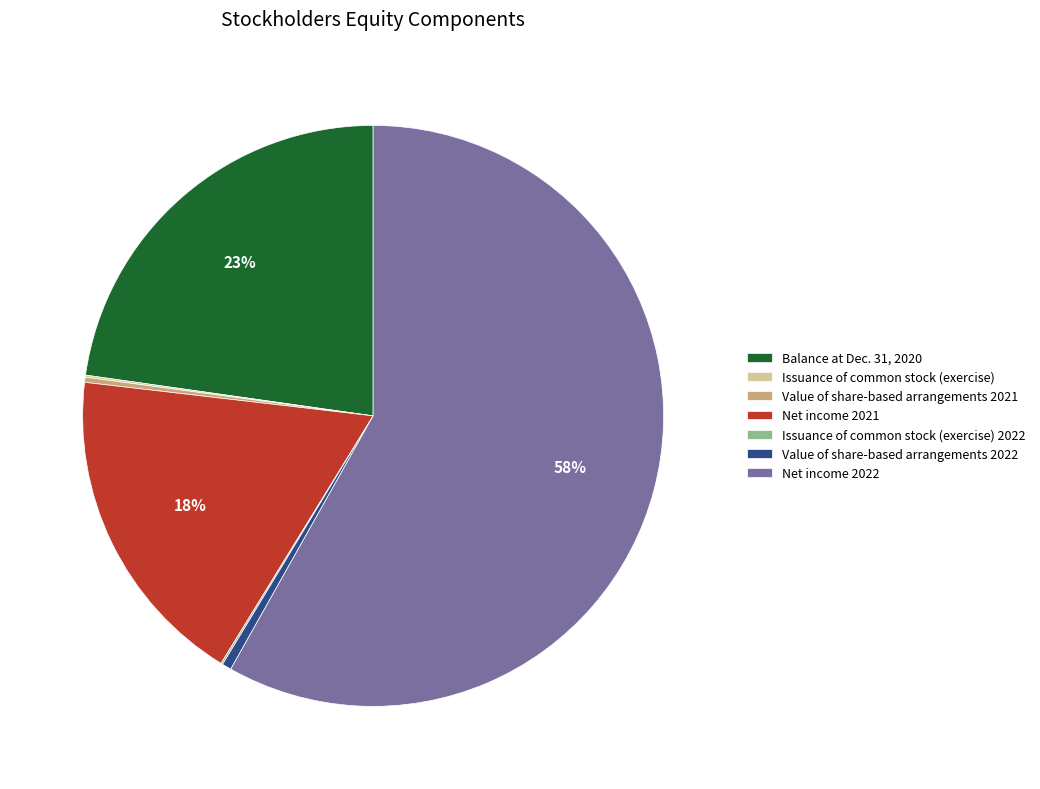

To the nearest percent, what percentage of the pie is Value of share-based arrangements 2022?

1%